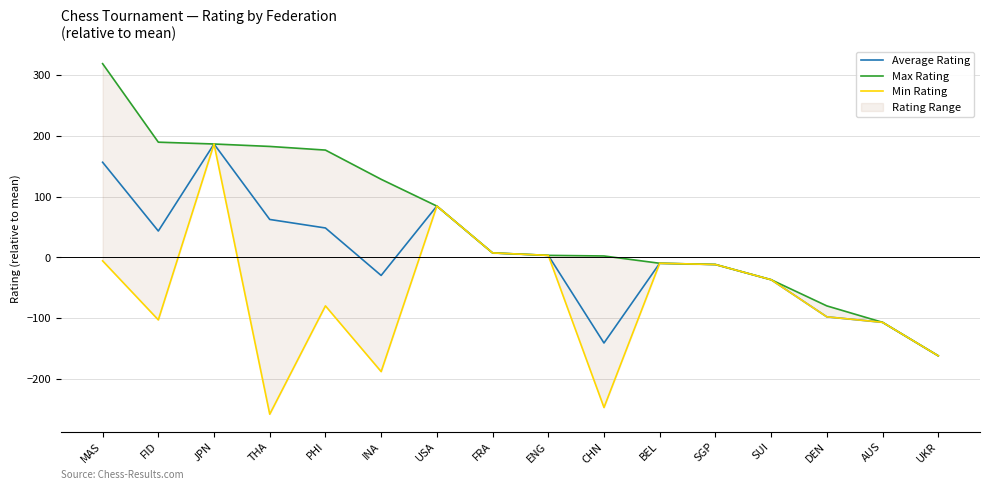

Reading right to left, list all the values displayed in this chart.

Average Rating: -161.5	-106.5	-97.5	-36.5	-11.5	-9.5	-140.5	3.5	7.5	84.5	-29.5	48.5	62.5	186.5	43.5	156.5
Max Rating: -161.5	-106.5	-79.5	-36.5	-11.5	-9.5	2.5	3.5	7.5	84.5	128.5	176.5	182.5	186.5	189.5	318.5
Min Rating: -161.5	-106.5	-97.5	-36.5	-11.5	-9.5	-246.5	3.5	7.5	84.5	-187.5	-79.5	-257.5	186.5	-102.5	-5.5